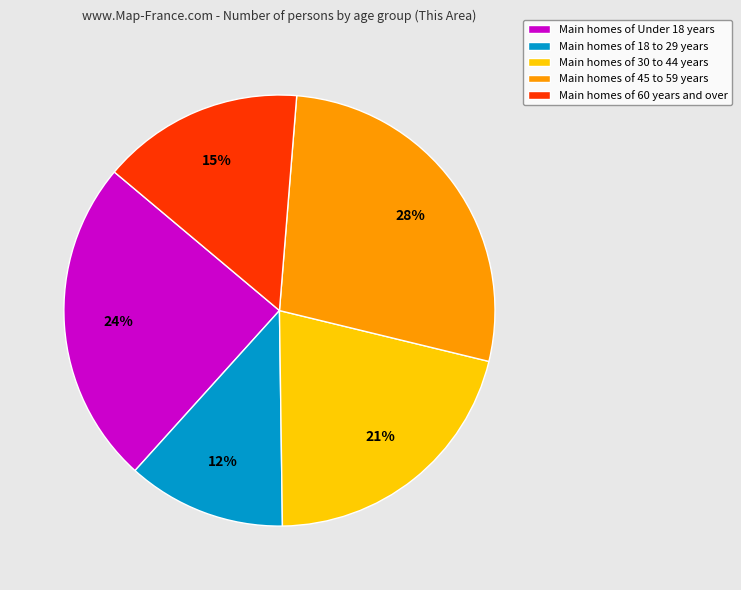

Which slice is the smallest?

Main homes of 18 to 29 years